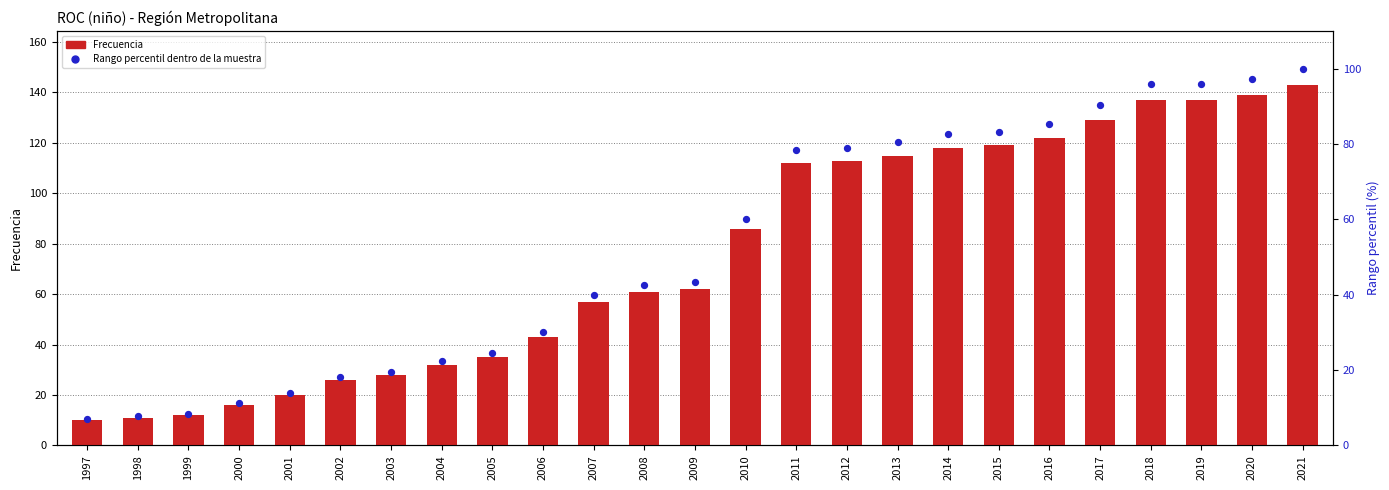

What are all the series names shown in the legend?

Frecuencia, Rango percentil dentro de la muestra